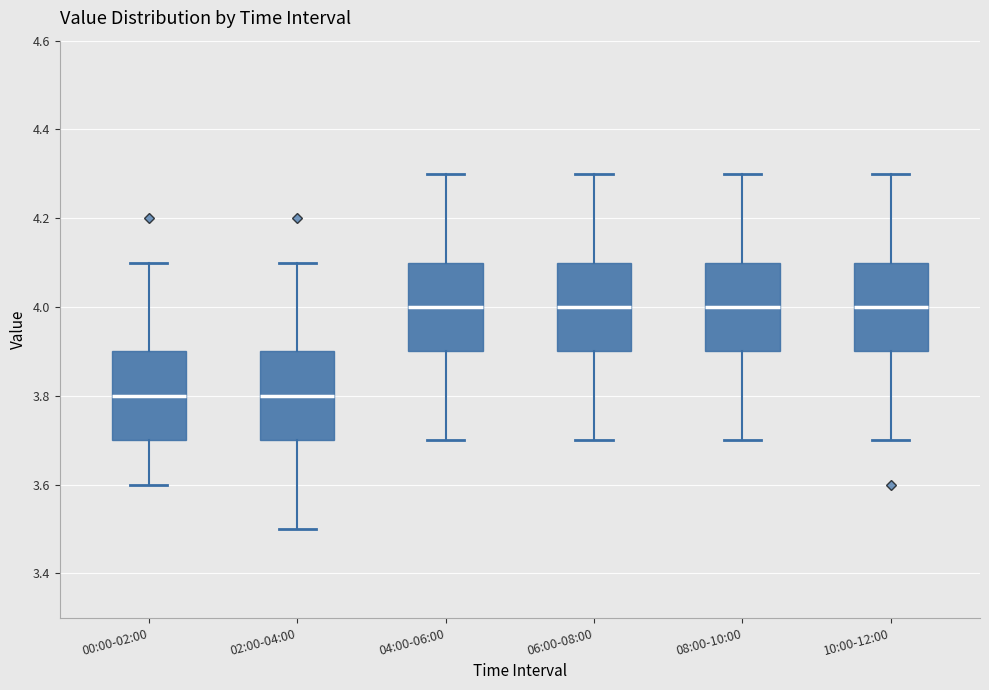

Reading left to right, read every box against the y-axis: the position of its median line, the range the box covers, and the ends of its whiskers. The values are not printed on the chart, so give them approximately, as read against the axis.

00:00-02:00: median 3.8, box 3.7 to 3.9, whiskers 3.6 to 4.1
02:00-04:00: median 3.8, box 3.7 to 3.9, whiskers 3.5 to 4.1
04:00-06:00: median 4.0, box 3.9 to 4.1, whiskers 3.7 to 4.3
06:00-08:00: median 4.0, box 3.9 to 4.1, whiskers 3.7 to 4.3
08:00-10:00: median 4.0, box 3.9 to 4.1, whiskers 3.7 to 4.3
10:00-12:00: median 4.0, box 3.9 to 4.1, whiskers 3.7 to 4.3